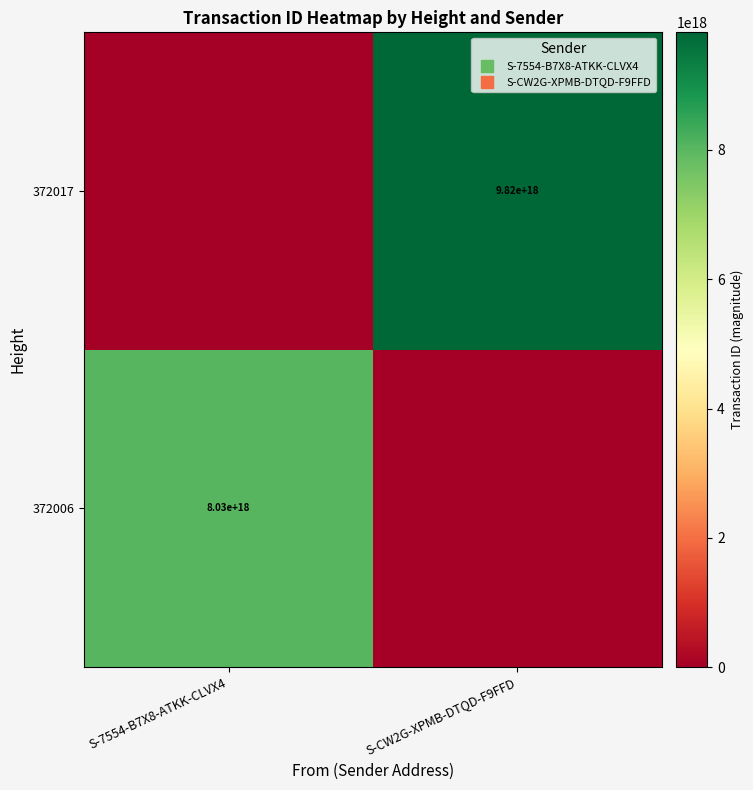

How many values in the 372006 series are below 8026051292211394560?

1